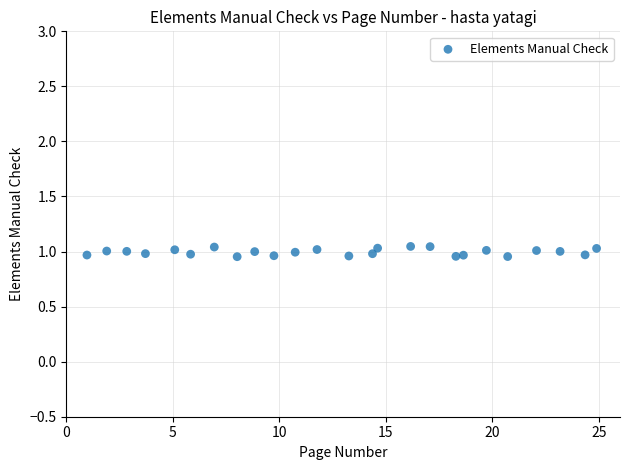

What is the range of X values (max minus min)?

23.9